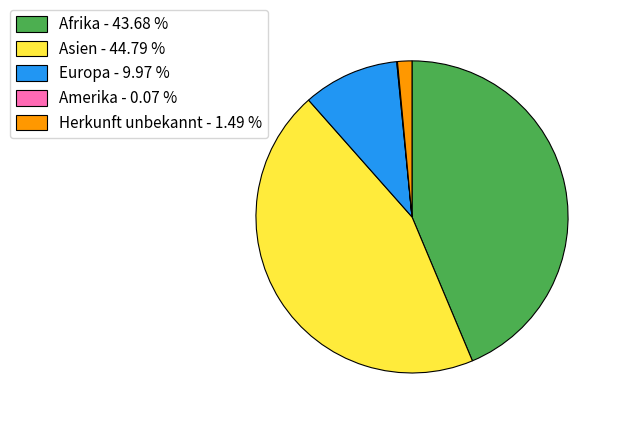

Does Herkunft unbekannt account for over 50% of the chart?

No